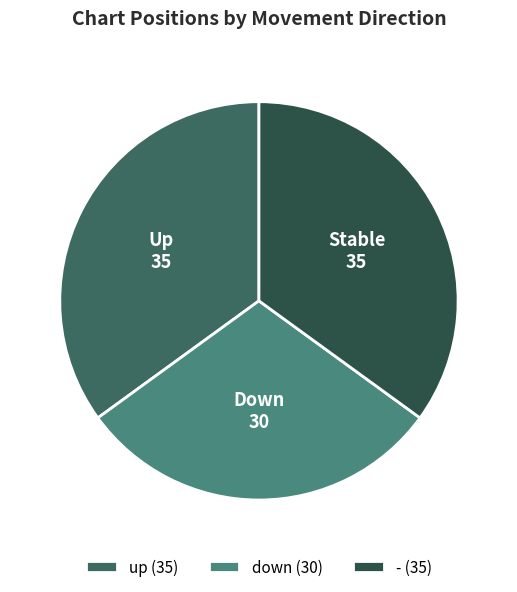

Rank the categories by value from highest to lowest.

up, -, down